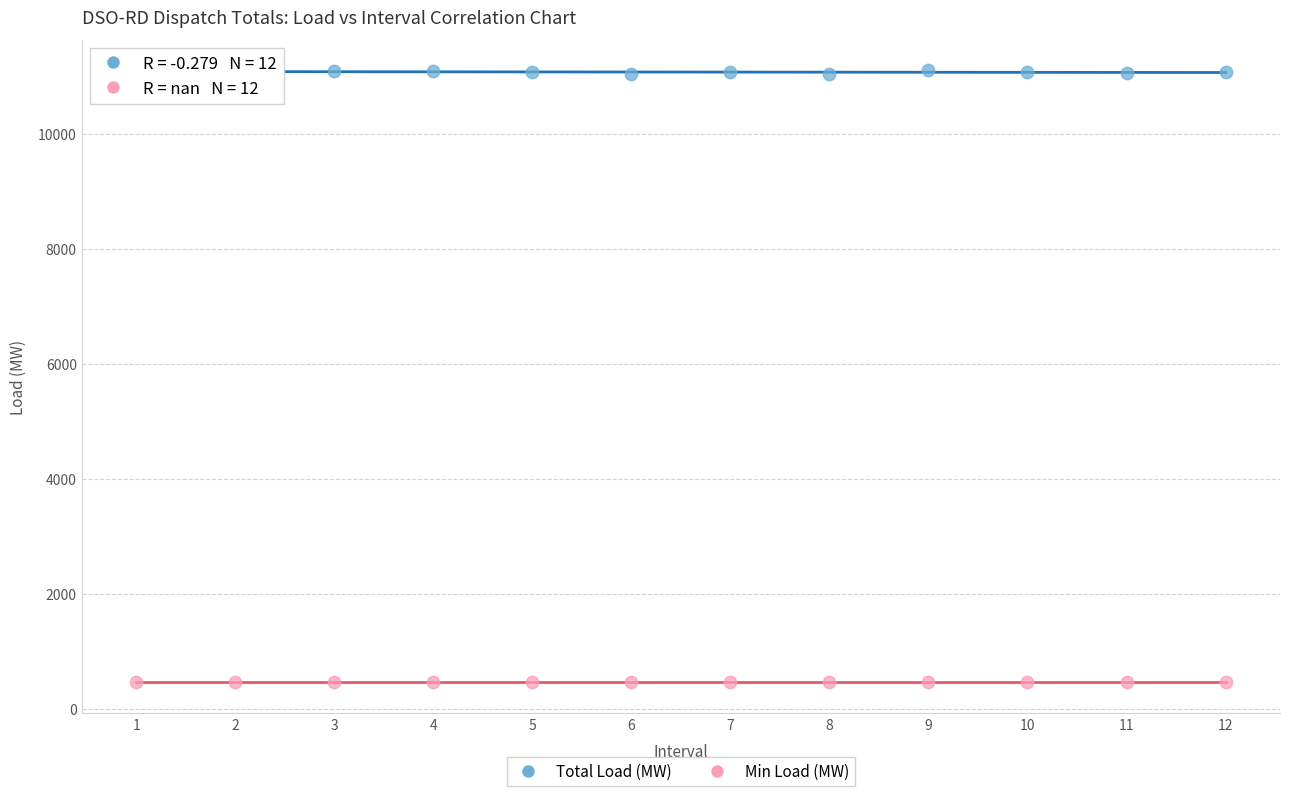

Which series contains the highest Y value?

Total Load (MW)